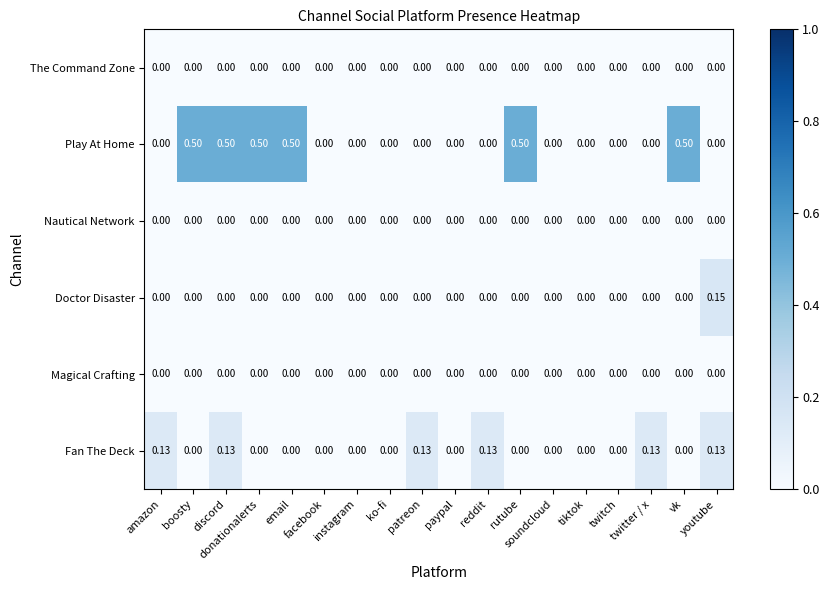

Which series has the widest spread of values?

Play At Home